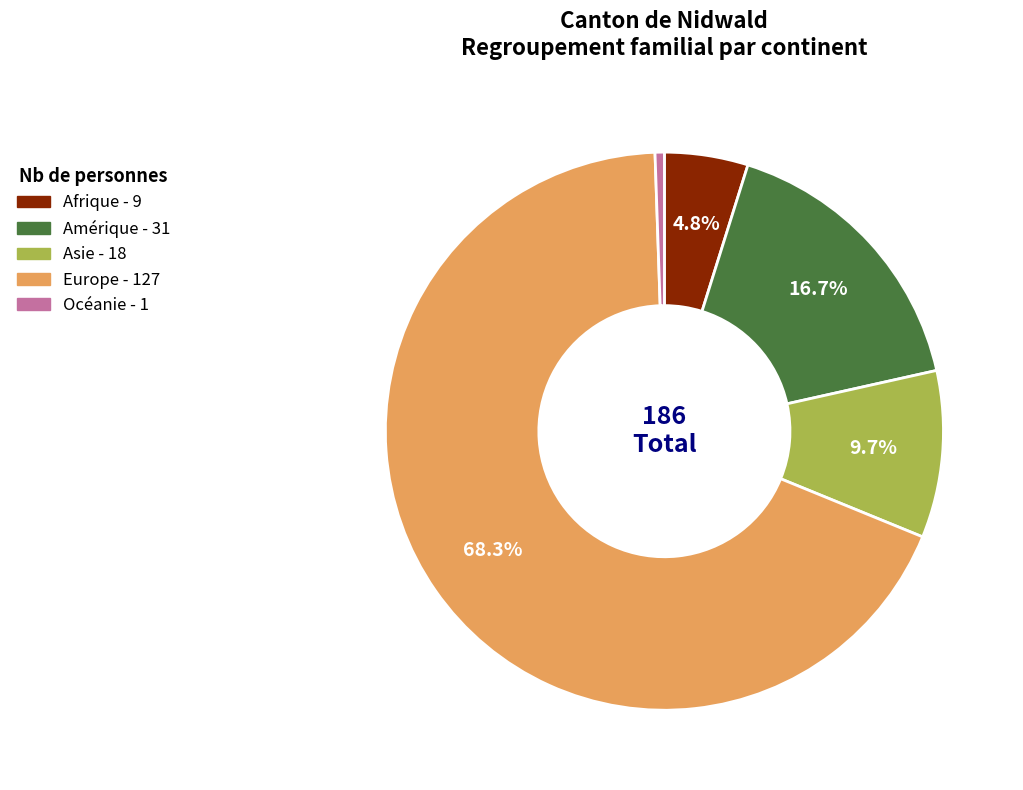

Which category accounts for the majority?

Europe